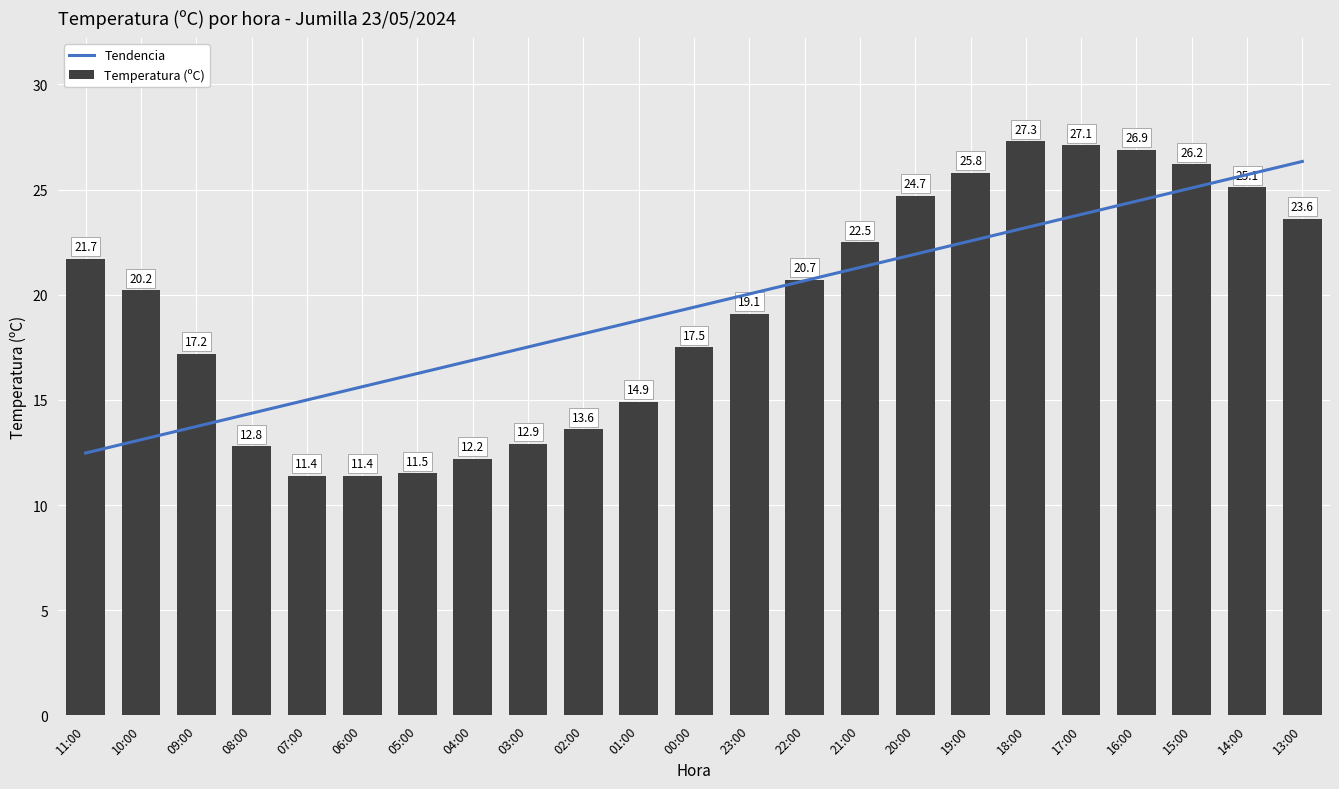

What is the sum of all values?

446.3